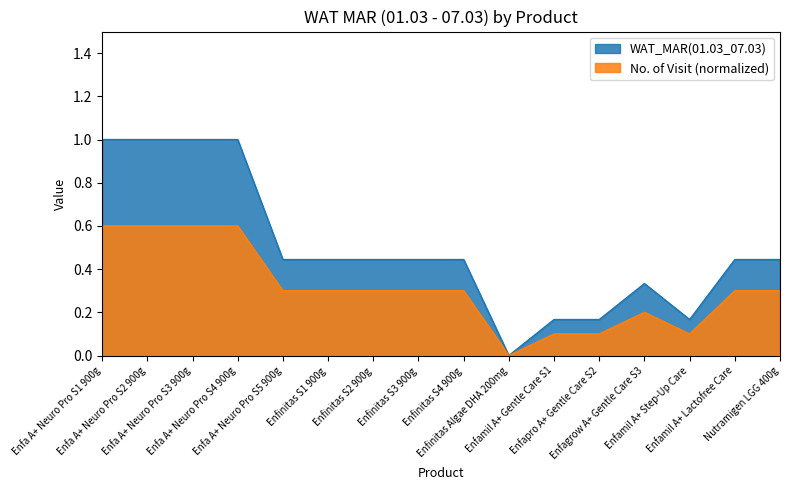

Reading left to right, transcribe all the data shown in this chart.

WAT_MAR(01.03_07.03): Enfa A+ Neuro Pro S1 900g=1.0	Enfa A+ Neuro Pro S2 900g=1.0	Enfa A+ Neuro Pro S3 900g=1.0	Enfa A+ Neuro Pro S4 900g=1.0	Enfa A+ Neuro Pro S5 900g=0.4	Enfinitas S1 900g=0.4	Enfinitas S2 900g=0.4	Enfinitas S3 900g=0.4	Enfinitas S4 900g=0.4	Enfinitas Algae DHA 200mg=0.0	Enfamil A+ Gentle Care S1=0.2	Enfapro A+ Gentle Care S2=0.2	Enfagrow A+ Gentle Care S3=0.3	Enfamil A+ Step-Up Care=0.2	Enfamil A+ Lactofree Care=0.4	Nutramigen LGG 400g=0.4
No. of Visit (normalized): Enfa A+ Neuro Pro S1 900g=0.6	Enfa A+ Neuro Pro S2 900g=0.6	Enfa A+ Neuro Pro S3 900g=0.6	Enfa A+ Neuro Pro S4 900g=0.6	Enfa A+ Neuro Pro S5 900g=0.3	Enfinitas S1 900g=0.3	Enfinitas S2 900g=0.3	Enfinitas S3 900g=0.3	Enfinitas S4 900g=0.3	Enfinitas Algae DHA 200mg=0.0	Enfamil A+ Gentle Care S1=0.1	Enfapro A+ Gentle Care S2=0.1	Enfagrow A+ Gentle Care S3=0.2	Enfamil A+ Step-Up Care=0.1	Enfamil A+ Lactofree Care=0.3	Nutramigen LGG 400g=0.3